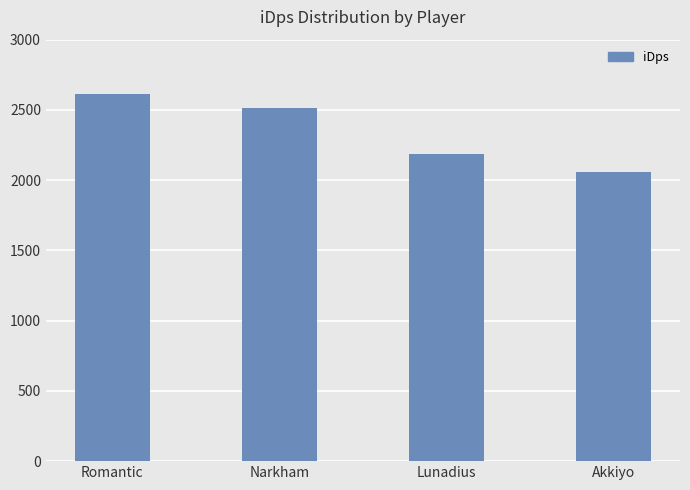

Reading left to right, list all the values displayed in this chart.

2614.3	2514.9	2185.2	2057.5